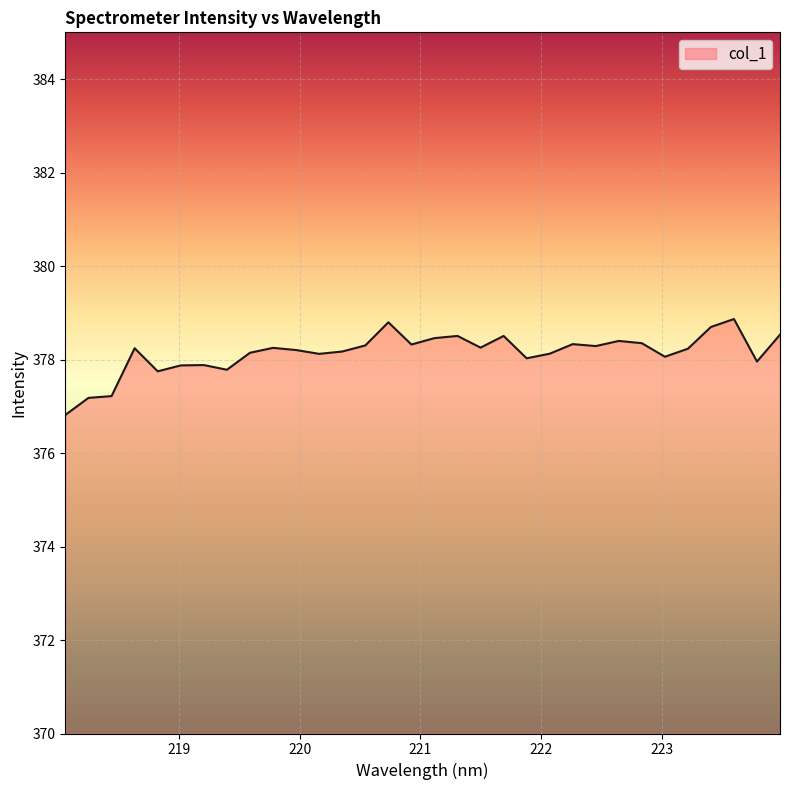

What is the greatest value displayed?

378.9